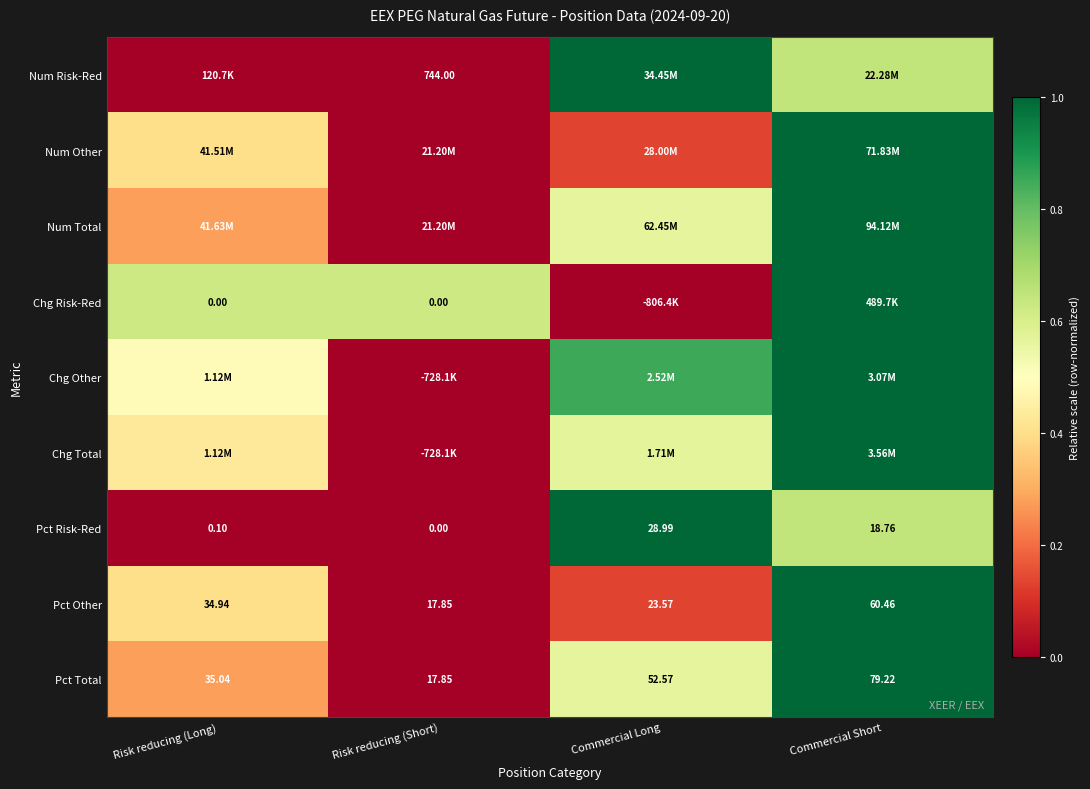

List the labels in order of Pct Total value, largest first.

Commercial Short, Commercial Long, Risk reducing (Long), Risk reducing (Short)